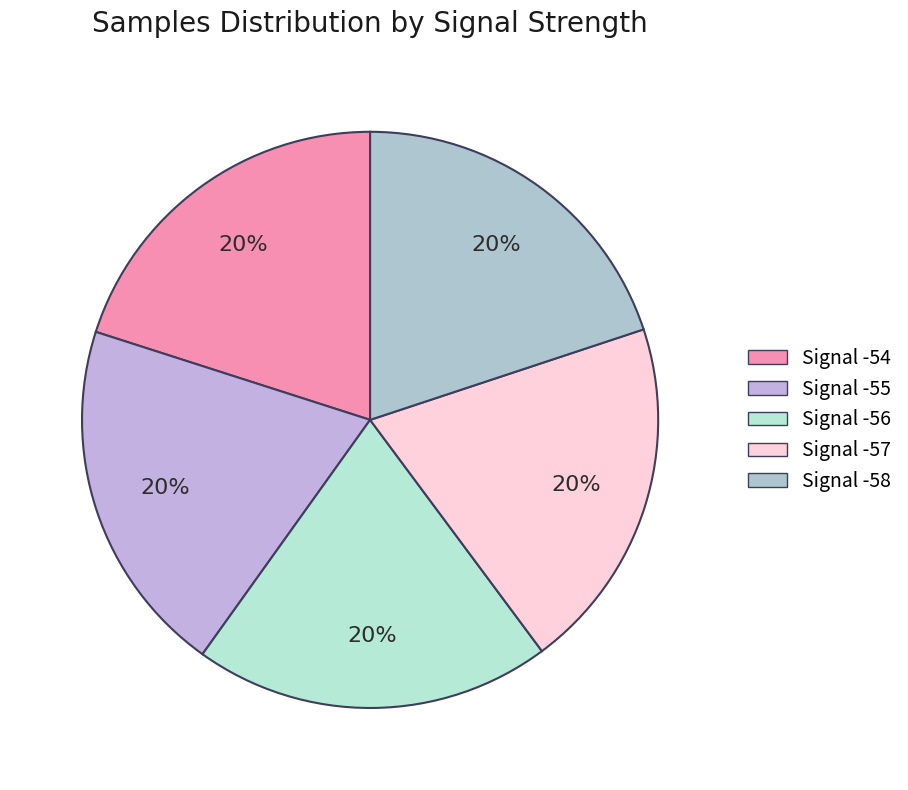

Is Signal -54 the majority of the pie?

No